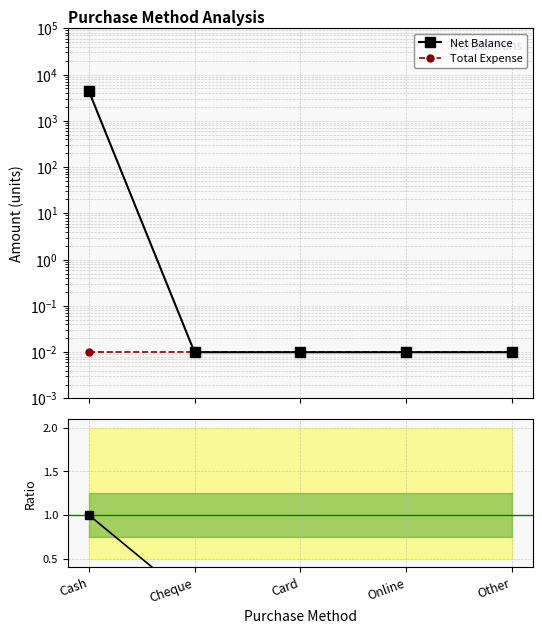

What position from the right is Other?

1